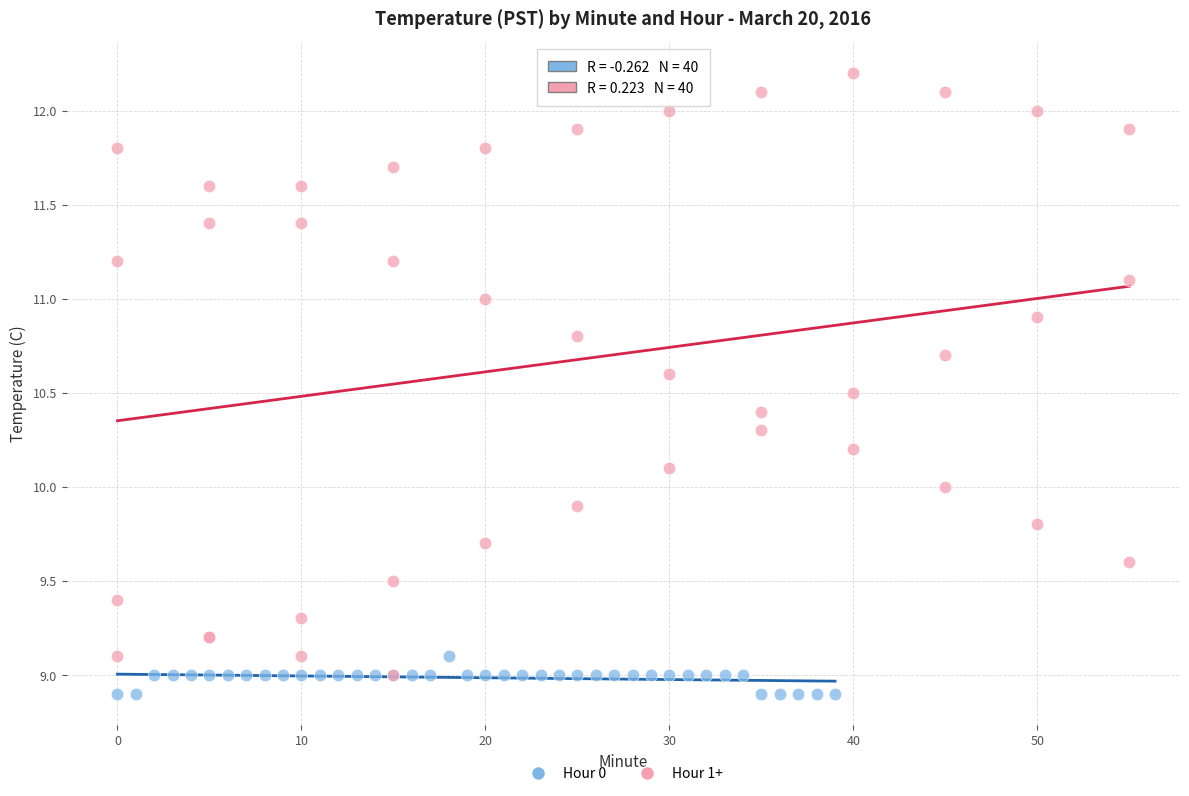

What are all the series names shown in the legend?

Hour 0, Hour 1+